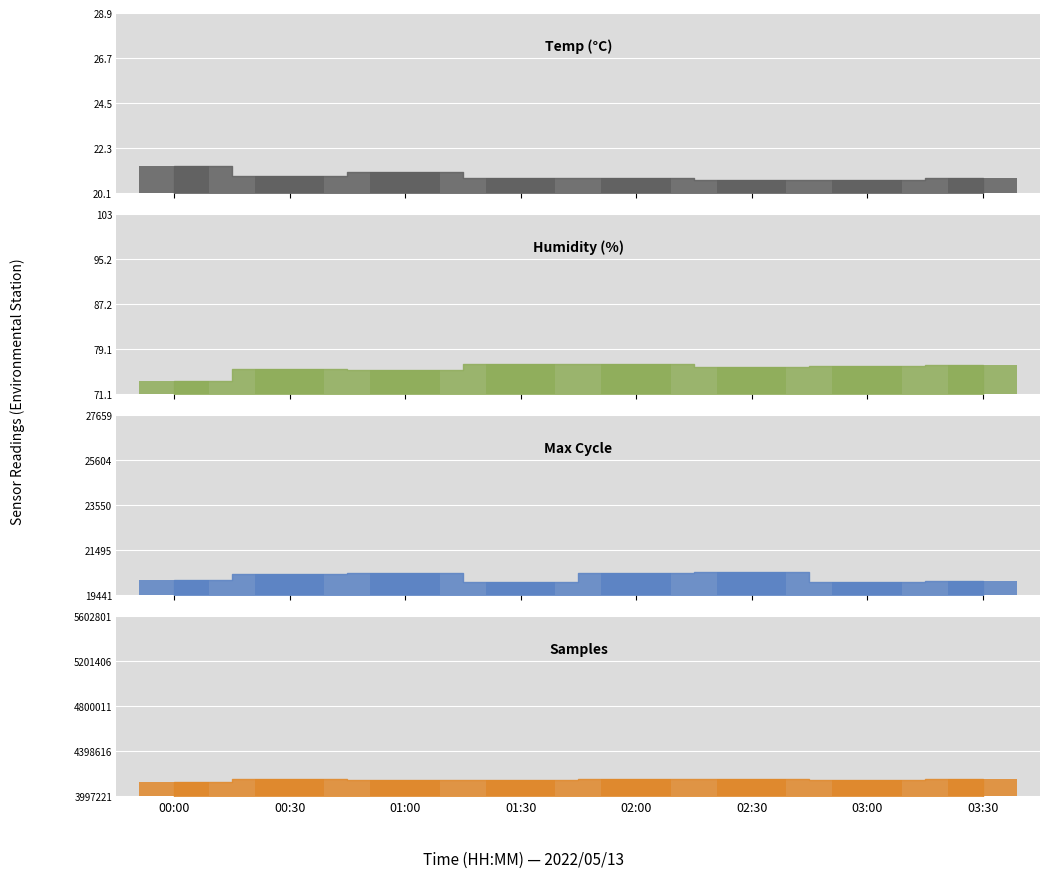

What is the spread (max minus min) of values at 00:30?

4148601.1